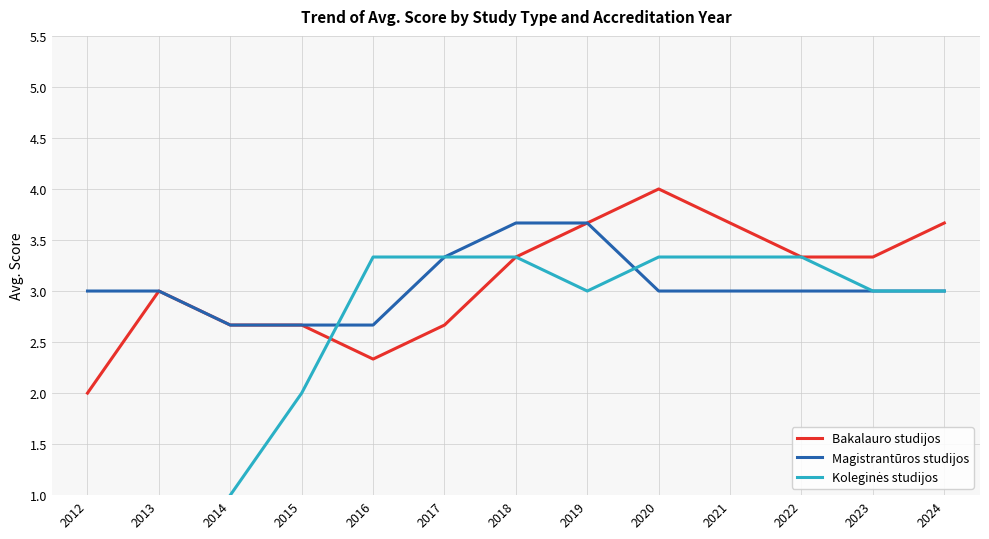

Reading left to right, transcribe all the data shown in this chart.

Bakalauro studijos: 2.0	3.0	2.7	2.7	2.3	2.7	3.3	3.7	4.0	3.7	3.3	3.3	3.7
Magistrantūros studijos: 3.0	3.0	2.7	2.7	2.7	3.3	3.7	3.7	3.0	3.0	3.0	3.0	3.0
Koleginės studijos: 0.0	0.0	1.0	2.0	3.3	3.3	3.3	3.0	3.3	3.3	3.3	3.0	3.0